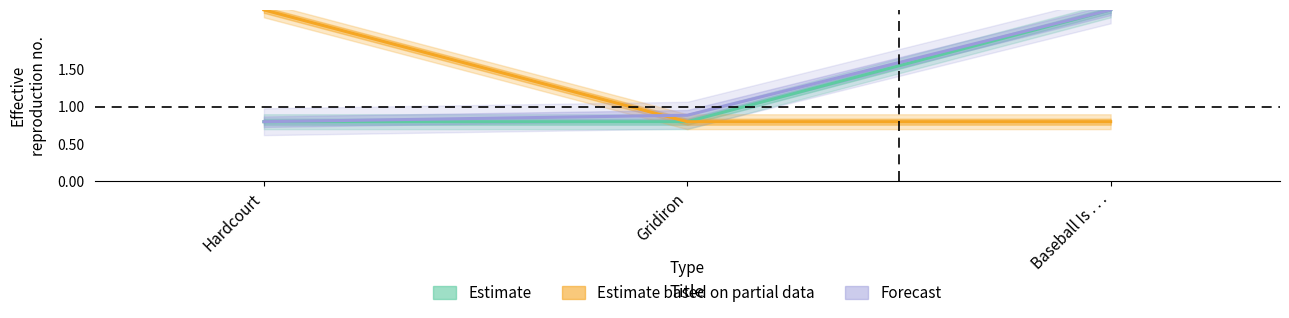

List the series in order of their peak value, highest first.

Estimate, Estimate based on partial data, Forecast